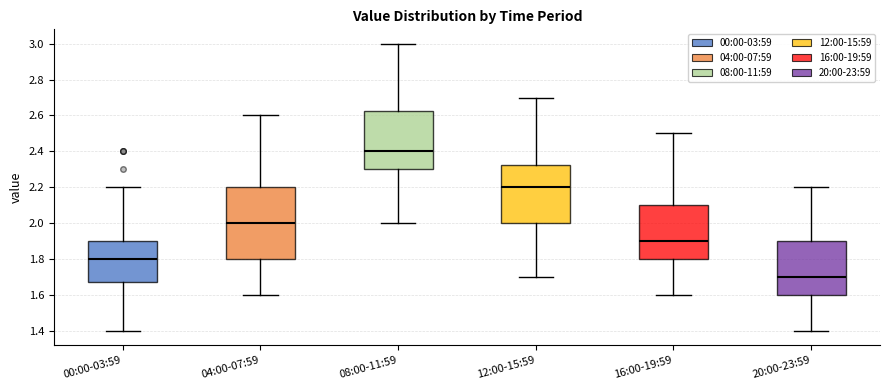

Reading left to right, read every box against the y-axis: the position of its median line, the range the box covers, and the ends of its whiskers. The values are not printed on the chart, so give them approximately, as read against the axis.

00:00-03:59: median 1.80, box 1.68 to 1.90, whiskers 1.40 to 2.20
04:00-07:59: median 2.00, box 1.80 to 2.20, whiskers 1.60 to 2.60
08:00-11:59: median 2.40, box 2.30 to 2.62, whiskers 2.00 to 3.00
12:00-15:59: median 2.20, box 2.00 to 2.32, whiskers 1.70 to 2.70
16:00-19:59: median 1.90, box 1.80 to 2.10, whiskers 1.60 to 2.50
20:00-23:59: median 1.70, box 1.60 to 1.90, whiskers 1.40 to 2.20